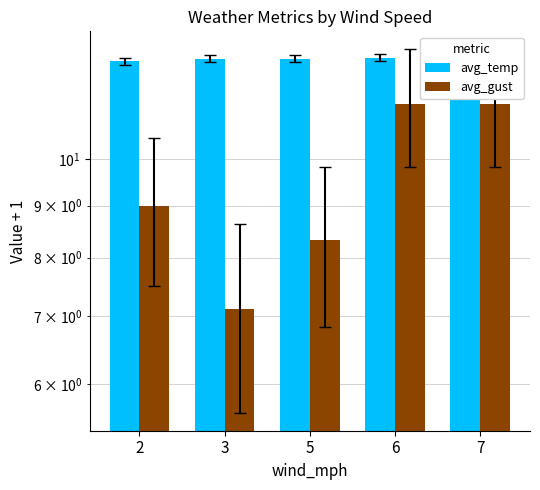

At how many categories does at least one series exceed 11?

5